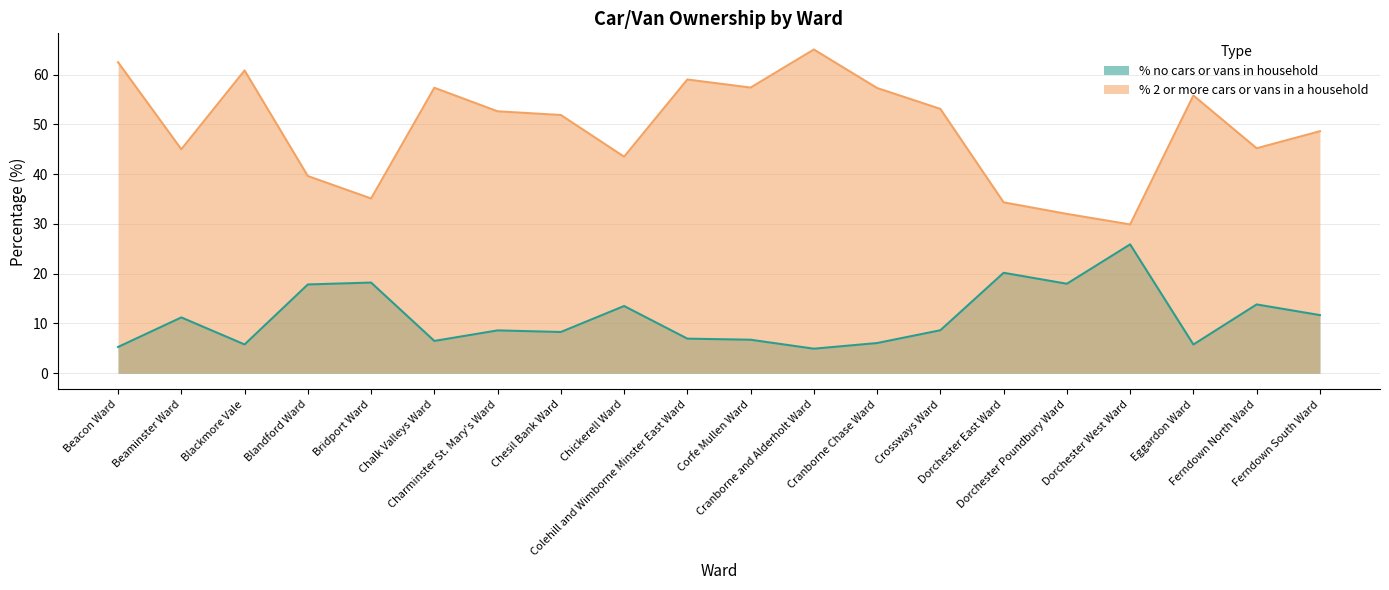

What are all the series names shown in the legend?

% no cars or vans in household, % 2 or more cars or vans in a household